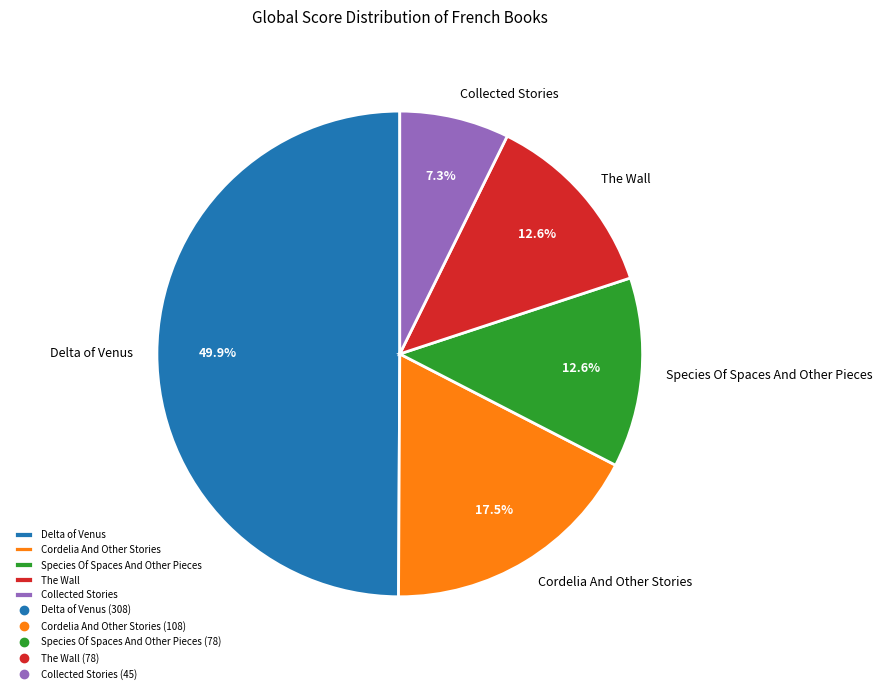

Does Species Of Spaces And Other Pieces represent more than half of the total?

No